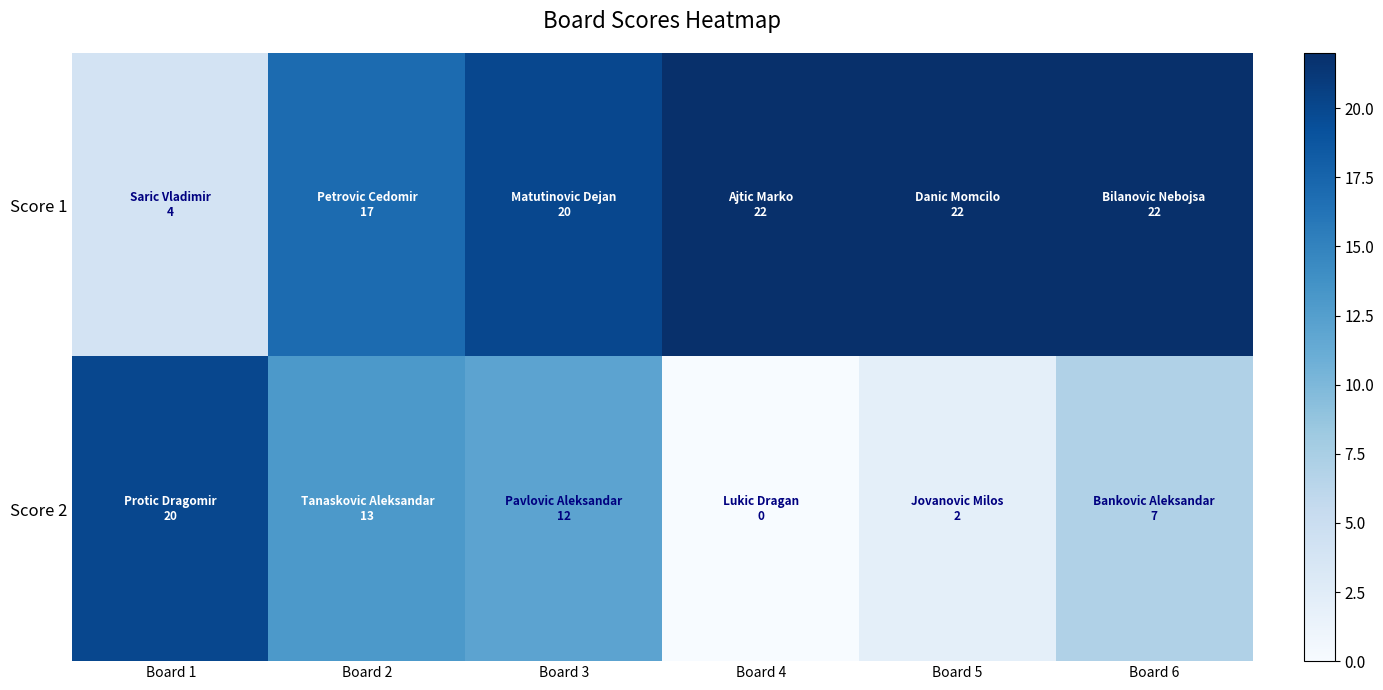

Reading left to right, what are all the values shown in this chart?

Score 1: Board 1=4	Board 2=17	Board 3=20	Board 4=22	Board 5=22	Board 6=22
Score 2: Board 1=20	Board 2=13	Board 3=12	Board 4=0	Board 5=2	Board 6=7